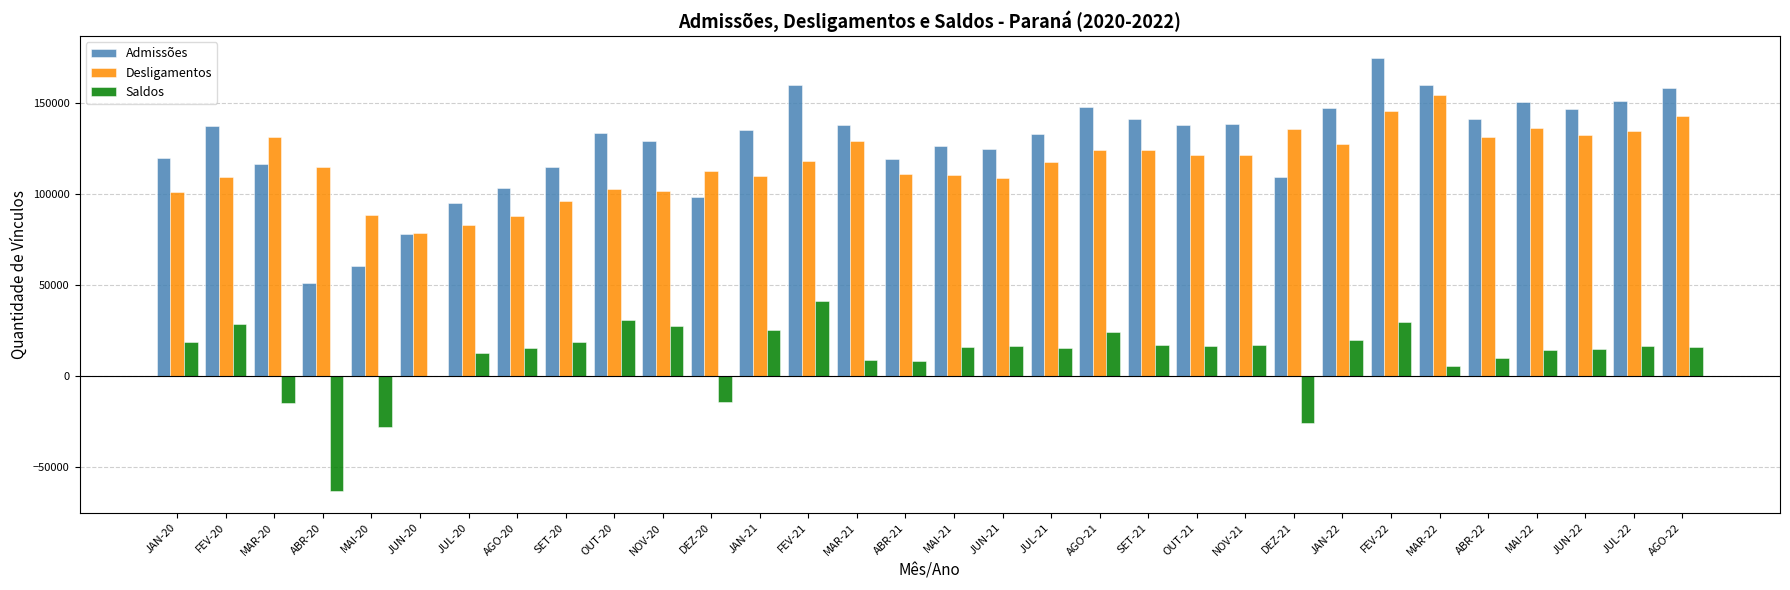

At which category is the sum across all series the highest?

FEV-22